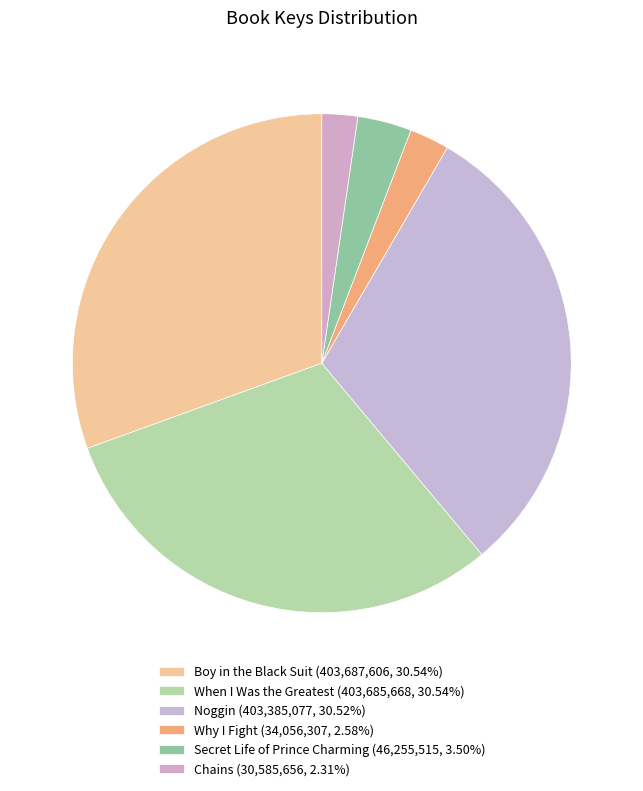

What percentage is the Why I Fight slice, to the nearest percent?

3%